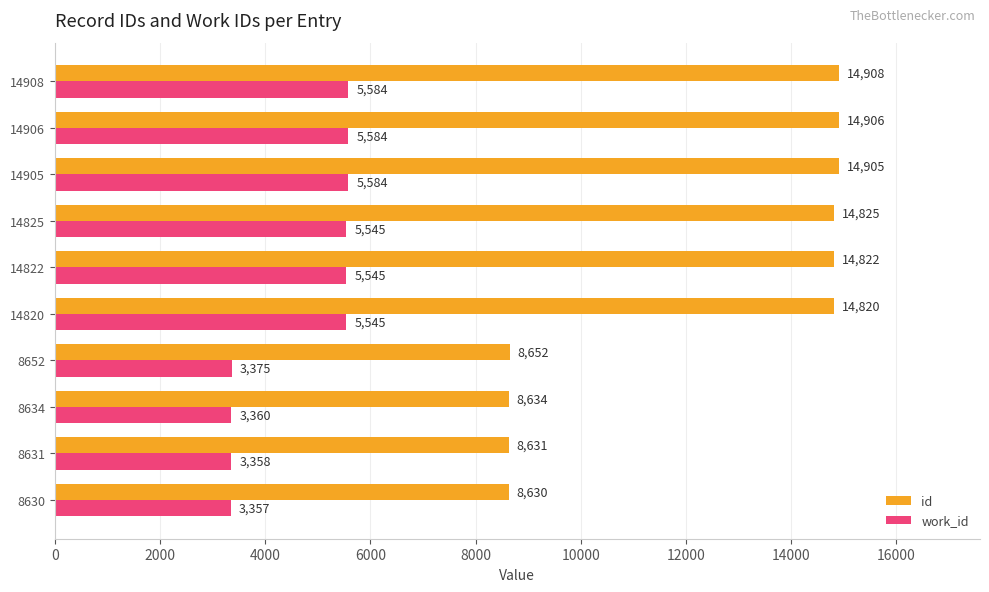

What is the sum of all work_id values?

46837